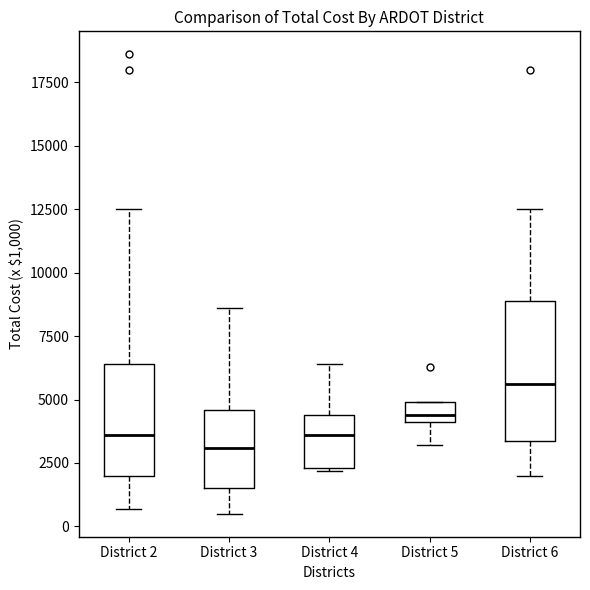

Which box has the highest median line?

District 6